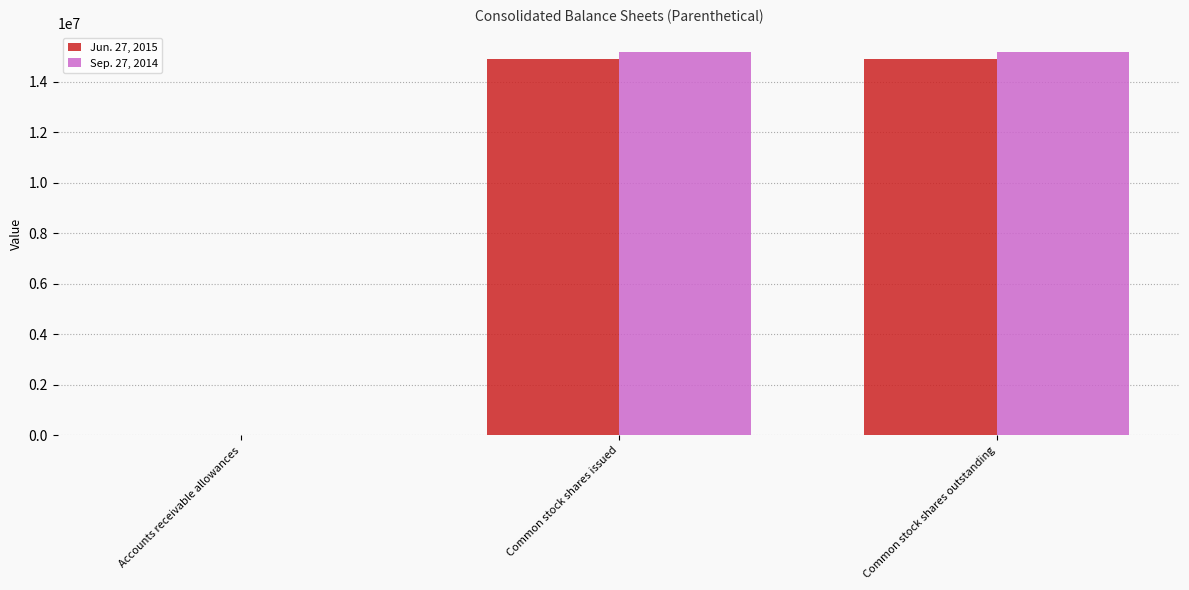

True or false: Sep. 27, 2014 has a value of 15180000 at Common stock shares issued.

True